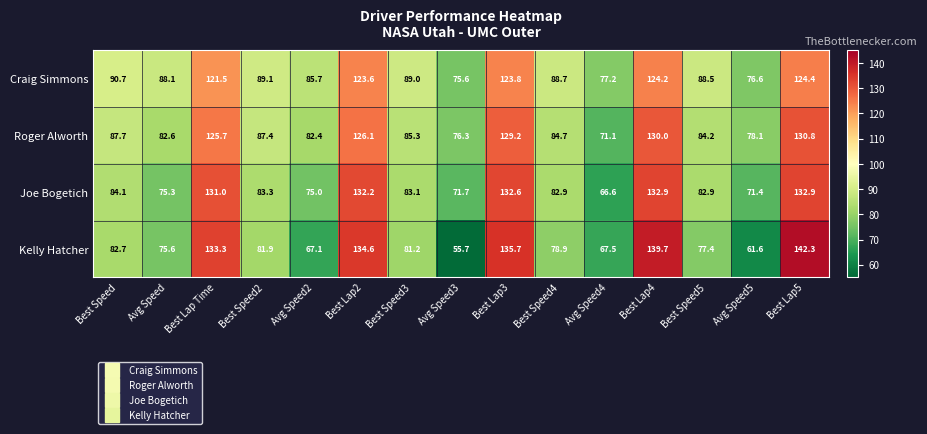

What is the difference between the second highest and minimum values in the Joe Bogetich series?

66.3